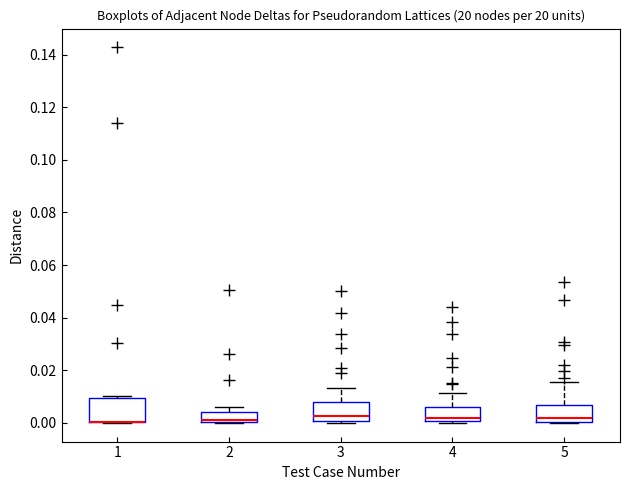

Where is the upper edge of the box at x = 3 on the y-axis? The values are not printed on the chart, so give them approximately, as read against the axis.

0.008